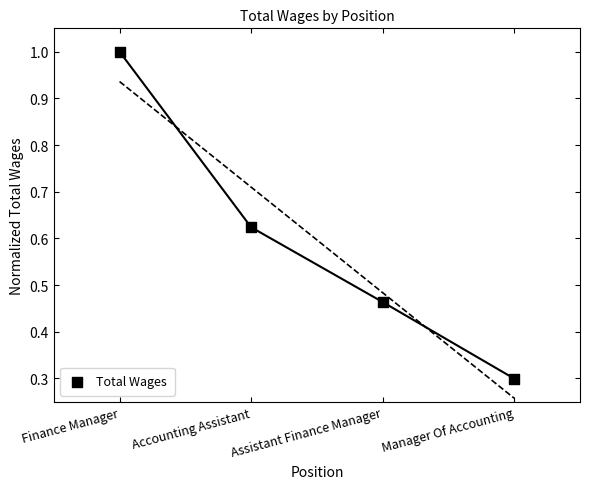

What Y value in the scatter plot is closest to 0?

0.3